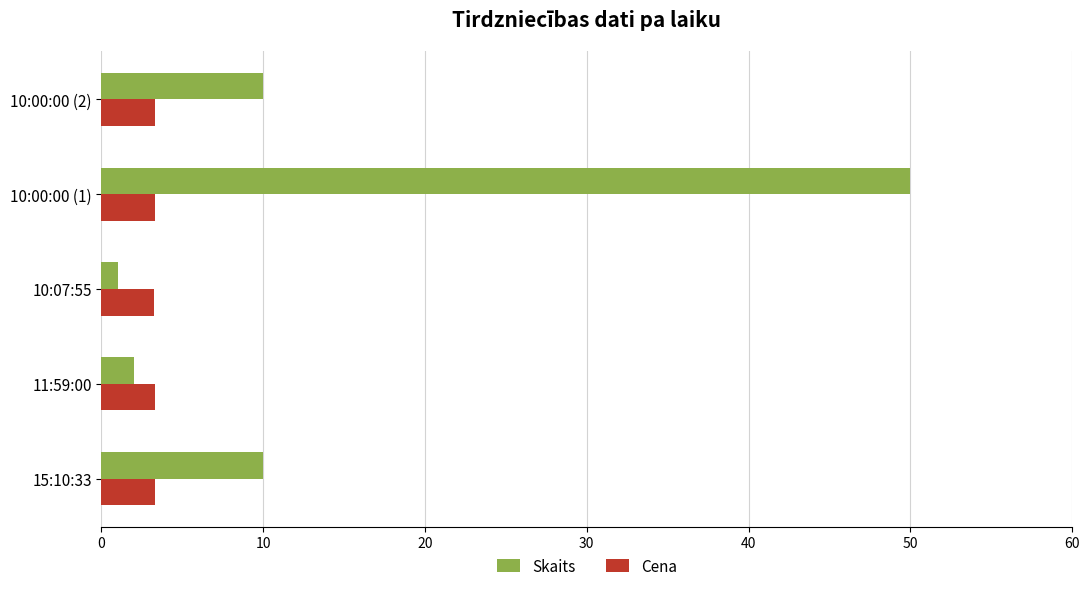

Rank the series by their average value, from lowest to highest.

Cena, Skaits